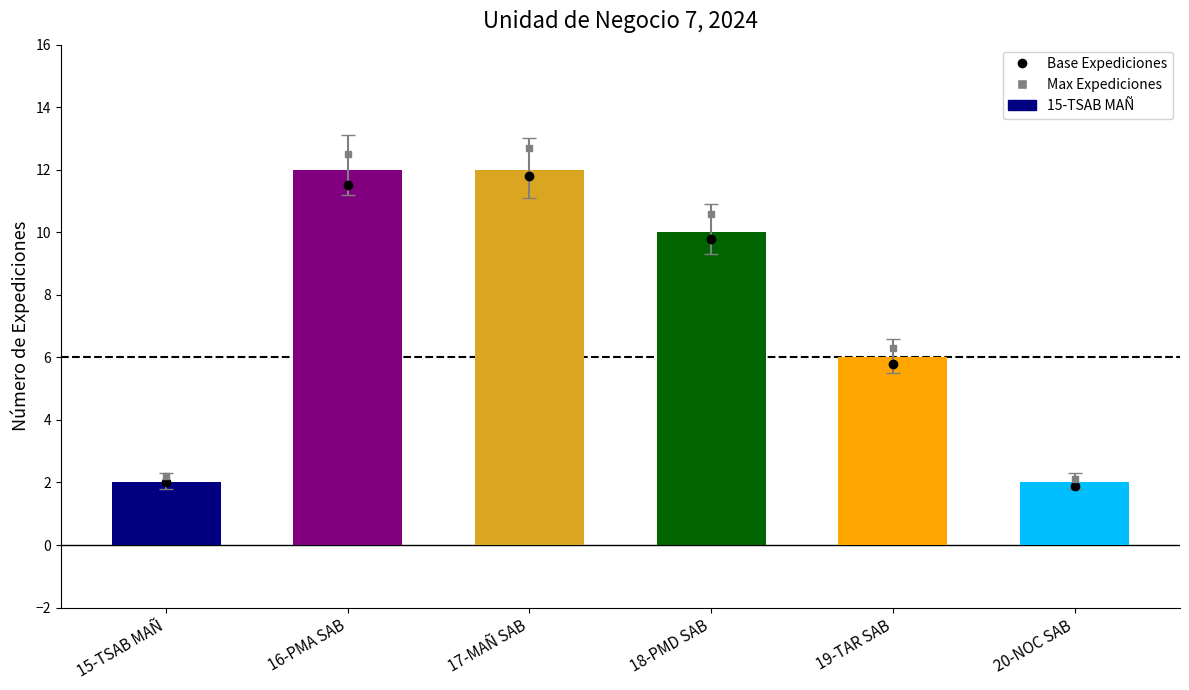

At which label does Expediciones first exceed 10?

16-PMA SAB